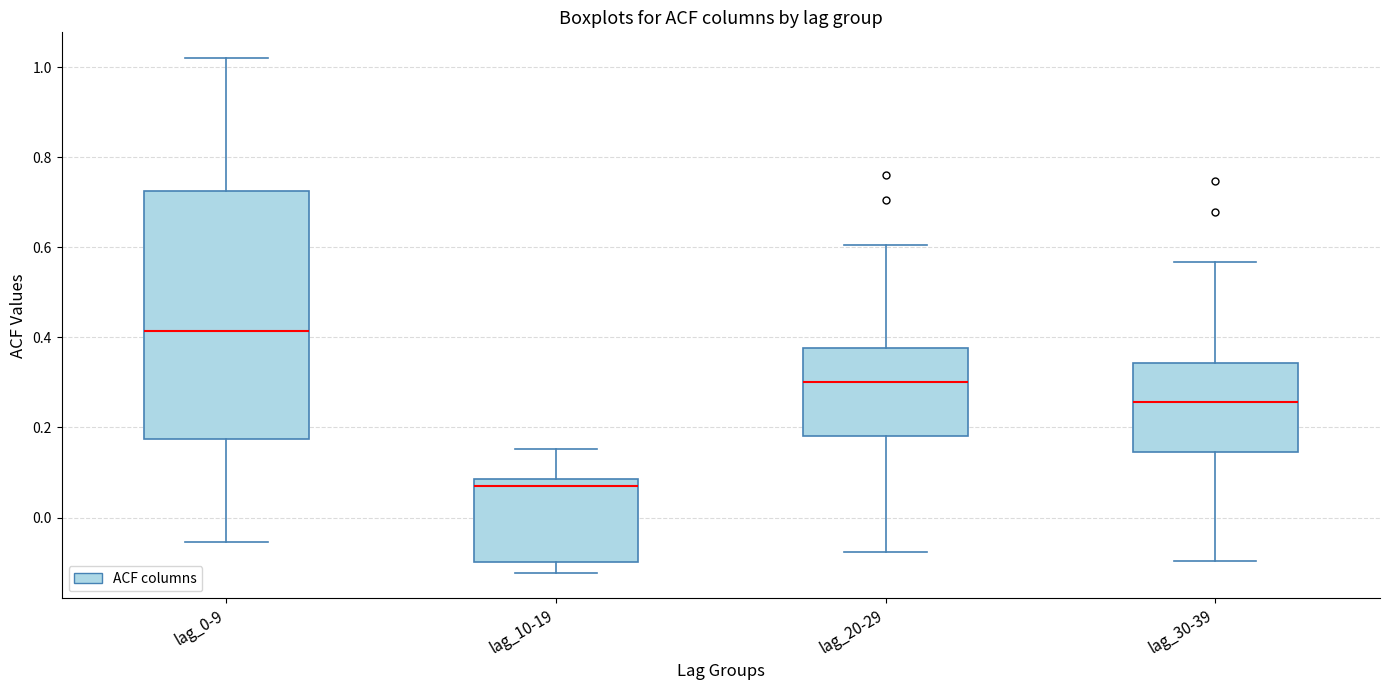

Where is the upper edge of the box for lag_30-39 on the y-axis? The values are not printed on the chart, so give them approximately, as read against the axis.

0.34